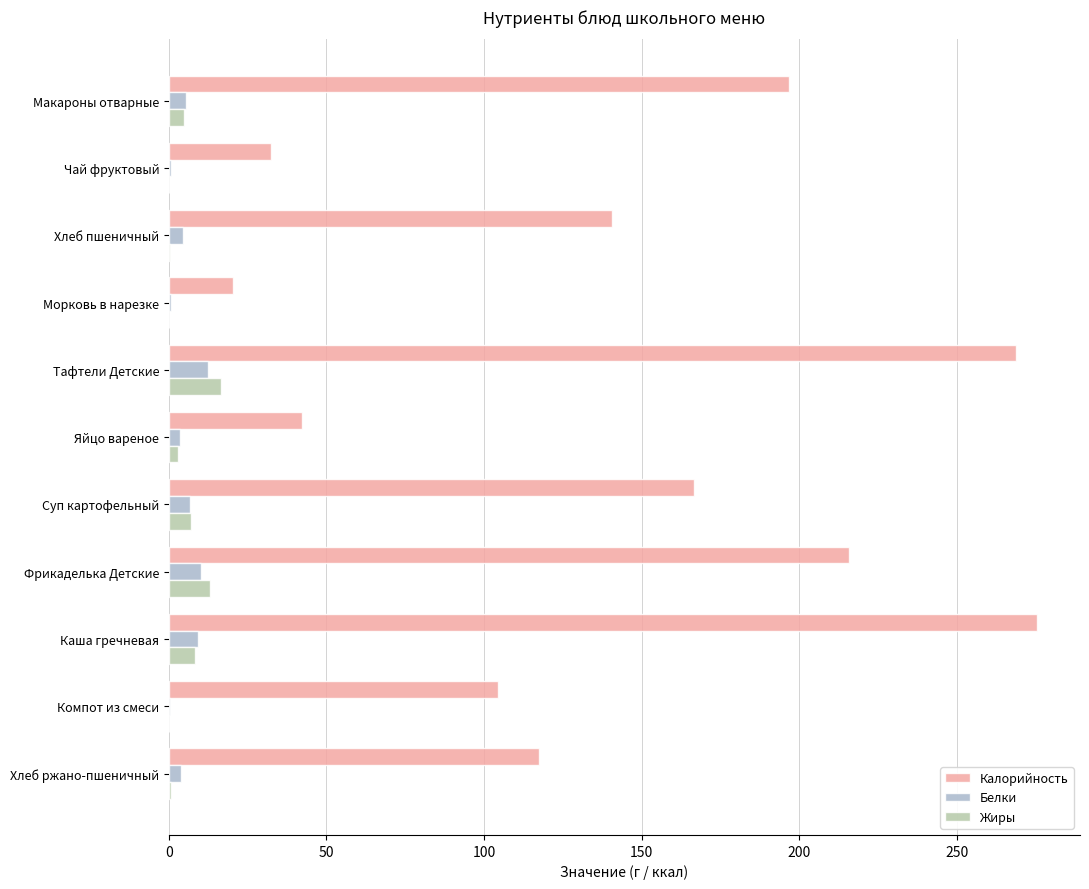

Is it true that Калорийность equals 268.7 at Тафтели Детские?

True